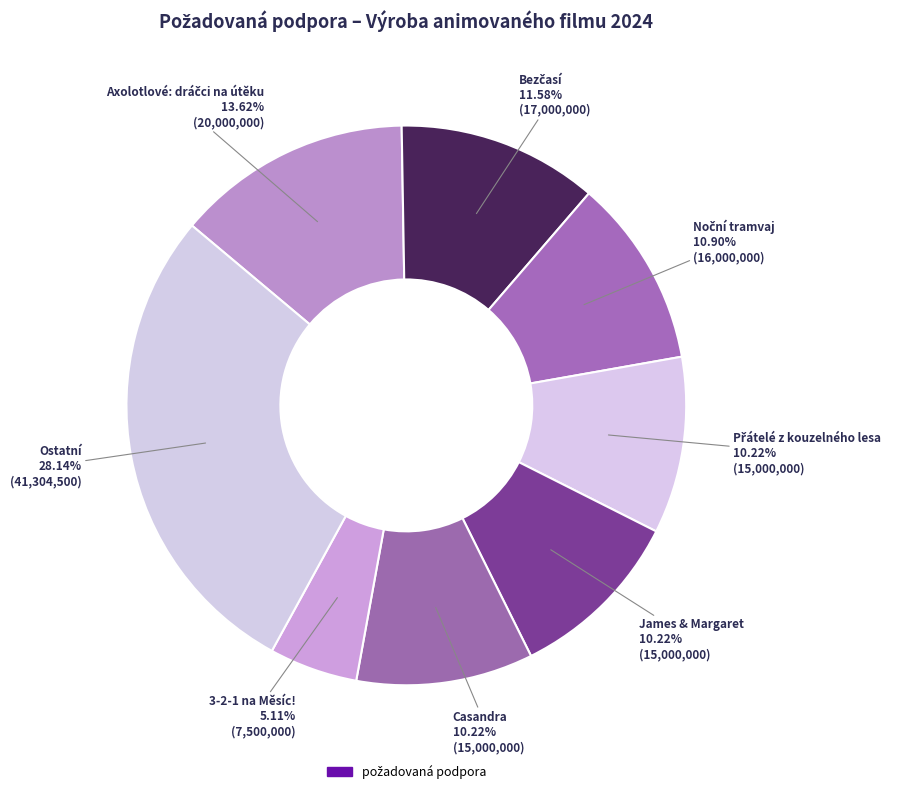

How many slices are in this pie chart?

8